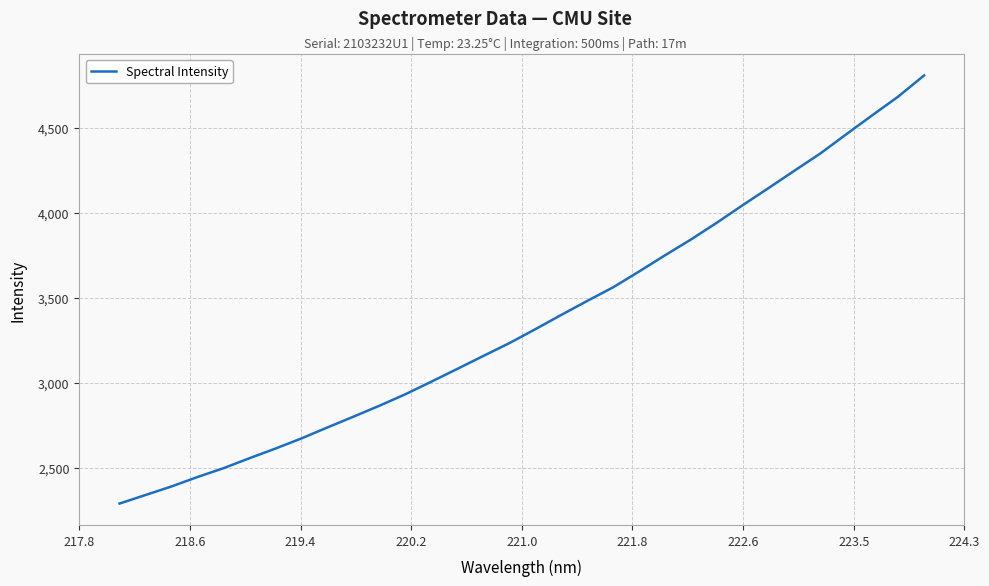

What is the difference between the maximum and minimum values?

2514.8